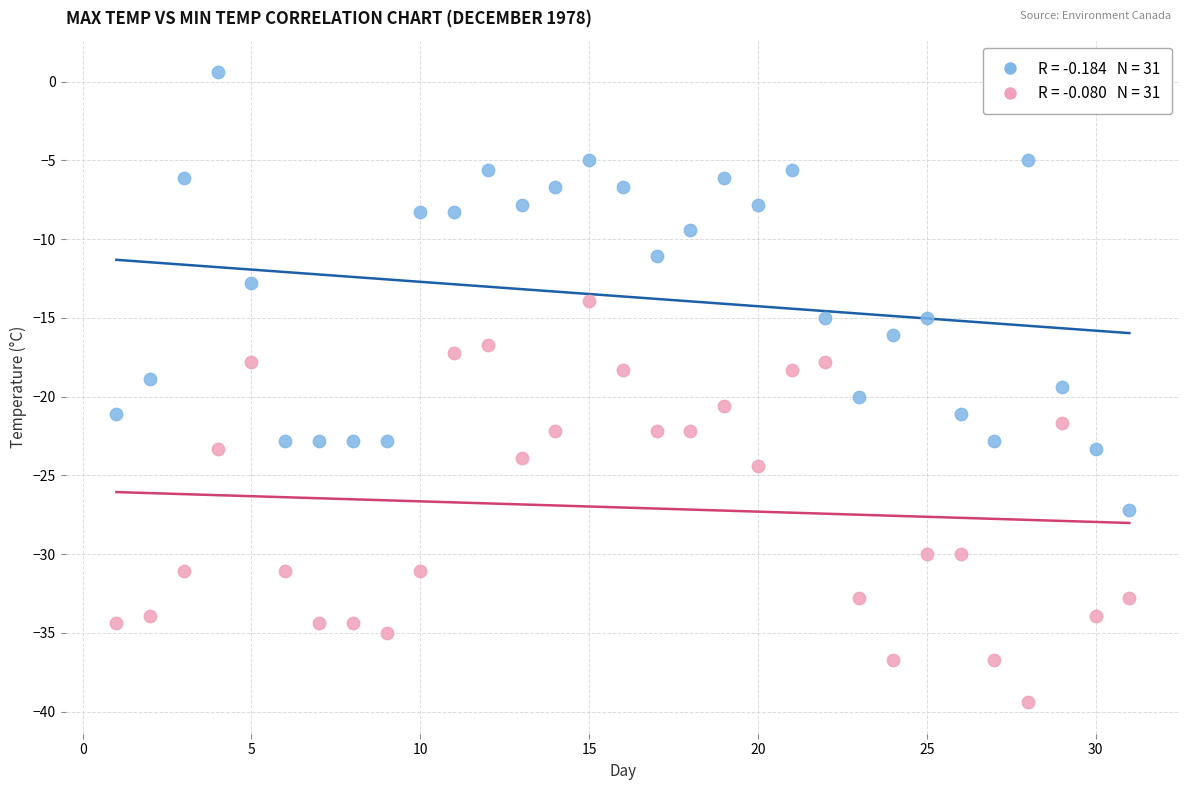

Across all data points, what is the range of Y values (max minus min)?

40.0